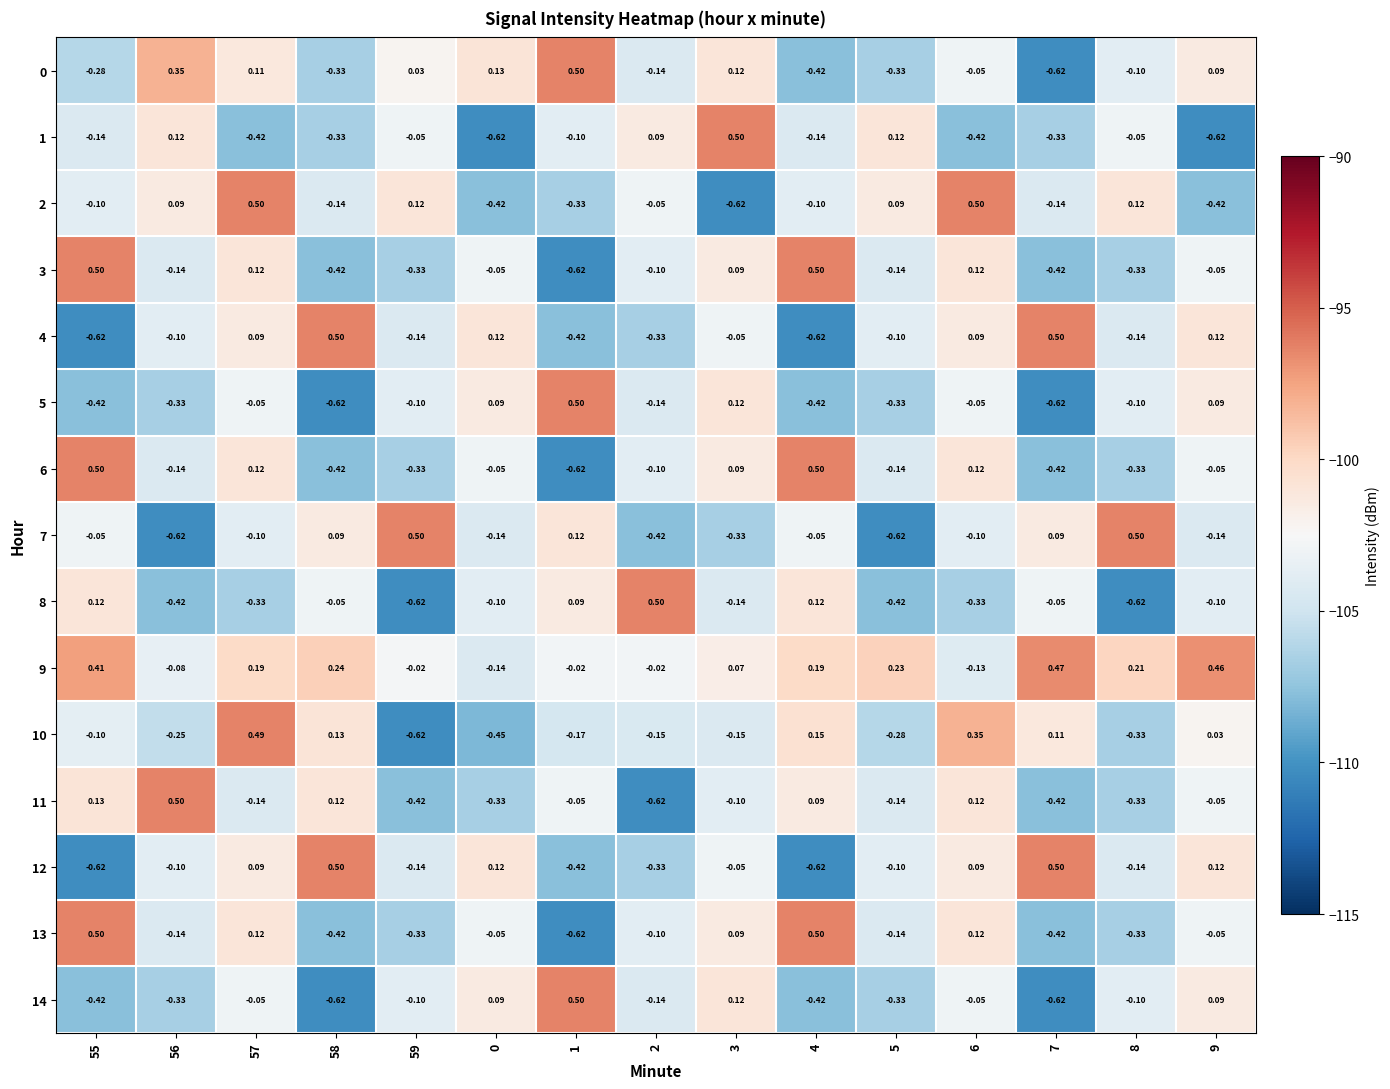

At which category is the sum across all series the highest?

57